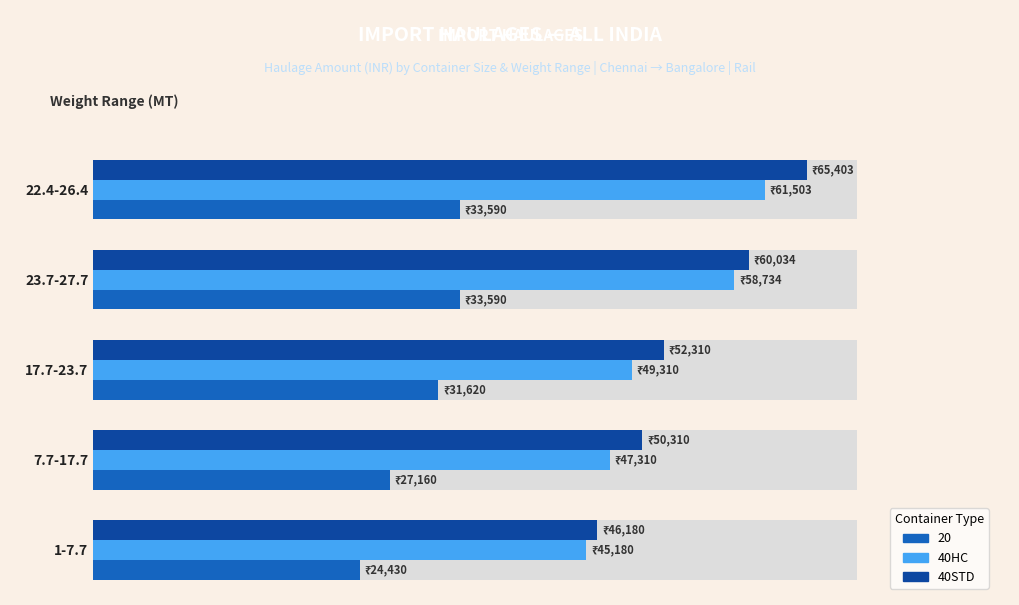

What is the difference between the second highest and minimum values in the 40STD series?

13854